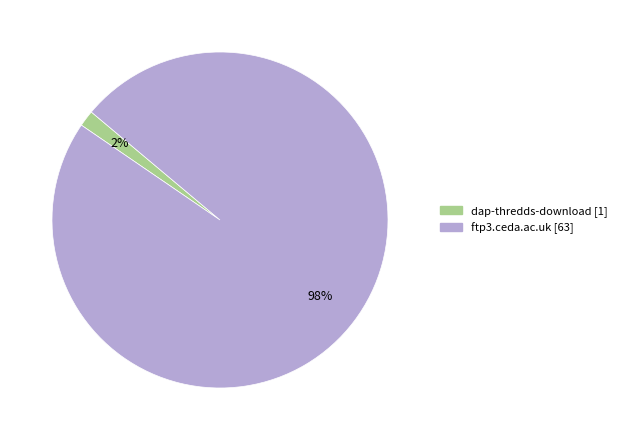

Between dap-thredds-download and ftp3.ceda.ac.uk, which is larger?

ftp3.ceda.ac.uk